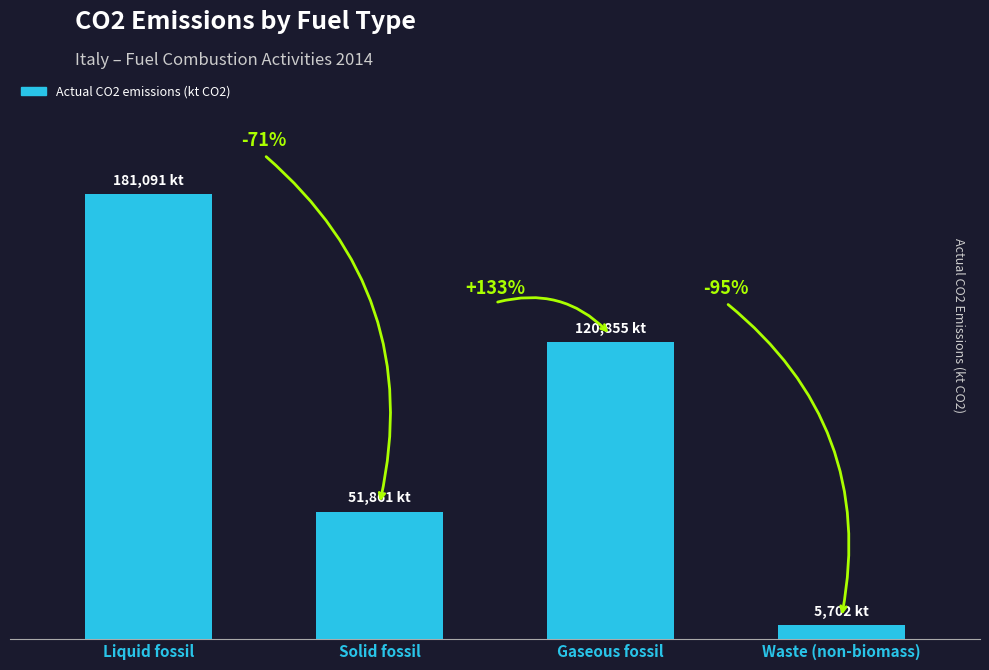

What is the label of the 2nd bar from the right?

Gaseous fossil